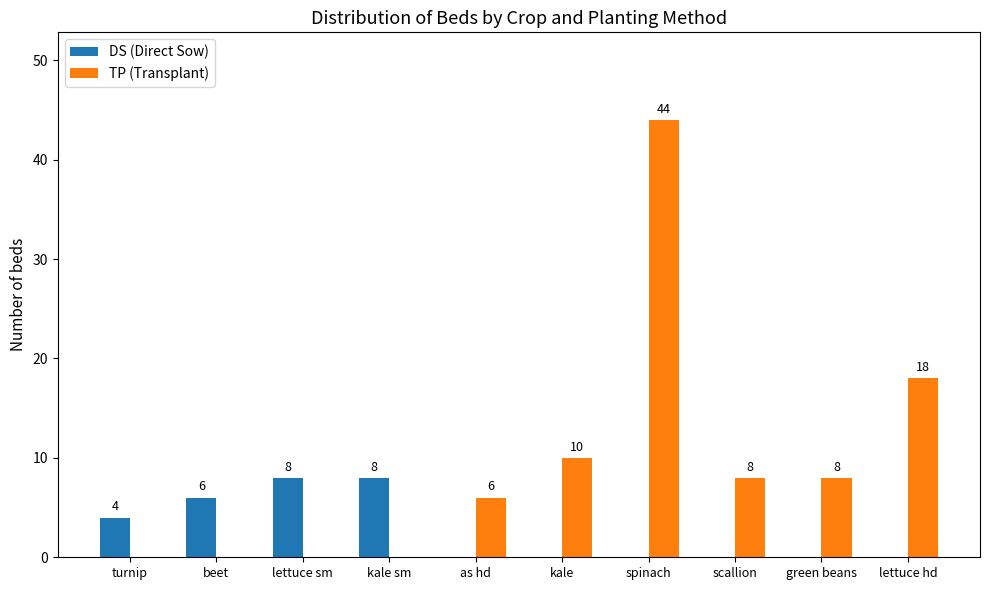

At which label is DS (Direct Sow) closest to 4?

turnip